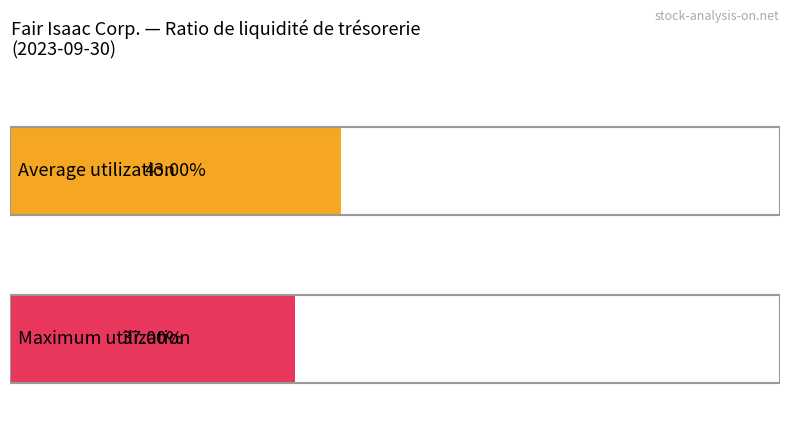

What is the minimum value shown in the chart?

0.4